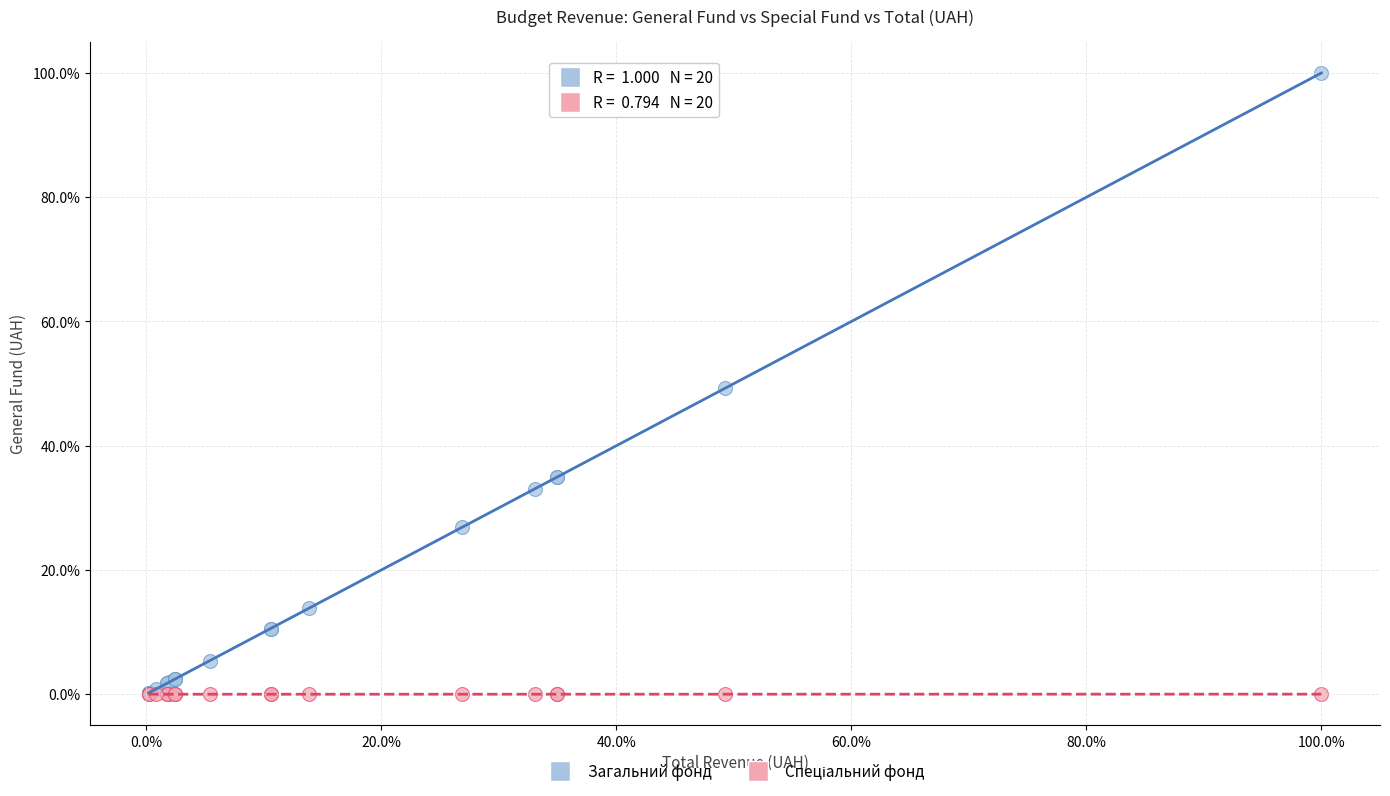

Which series reaches the maximum Y coordinate?

Загальний фонд